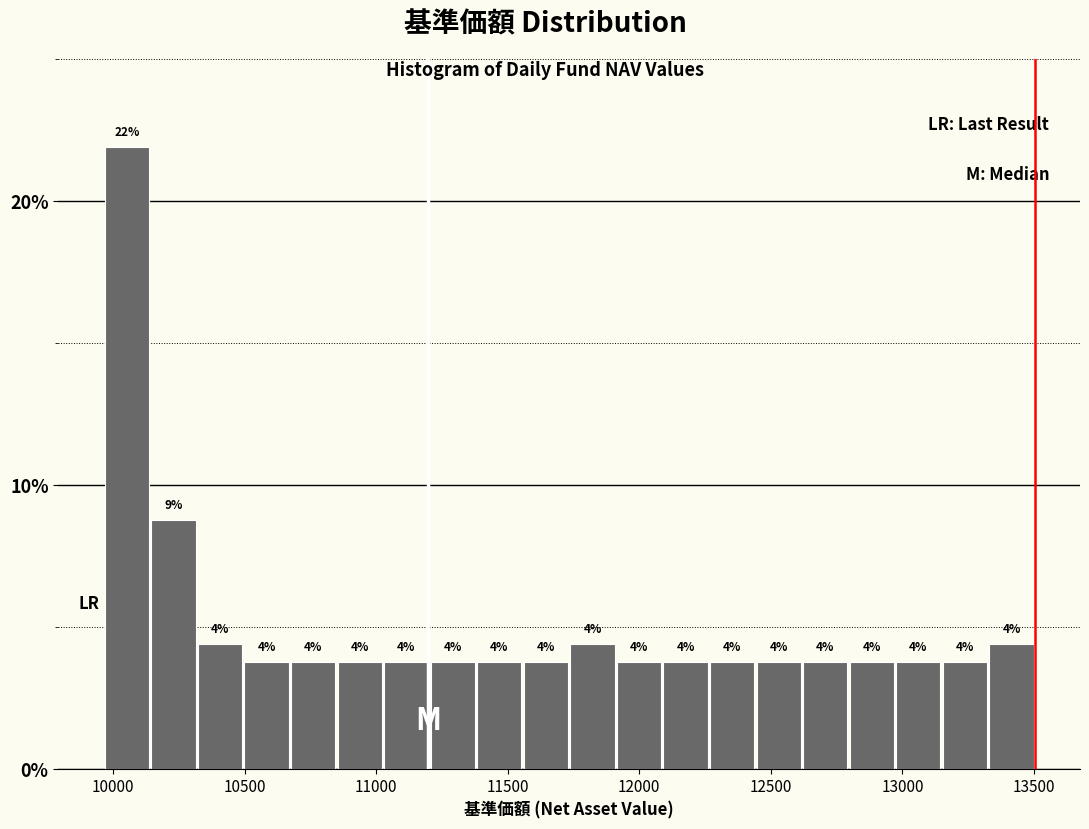

Around what value on the x-axis is the tallest bar? Give the approximate position of its centre, as read against the axis.

10050